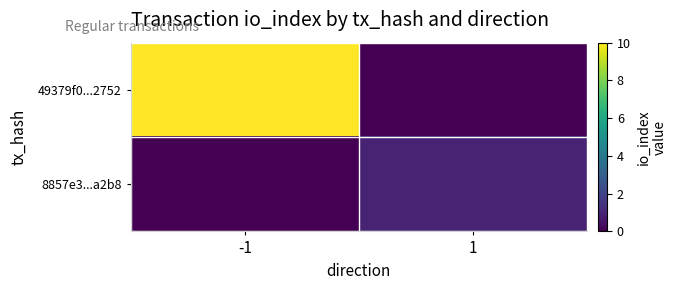

Rank the series at -1 from highest to lowest value.

49379f0...2752, 8857e3...a2b8